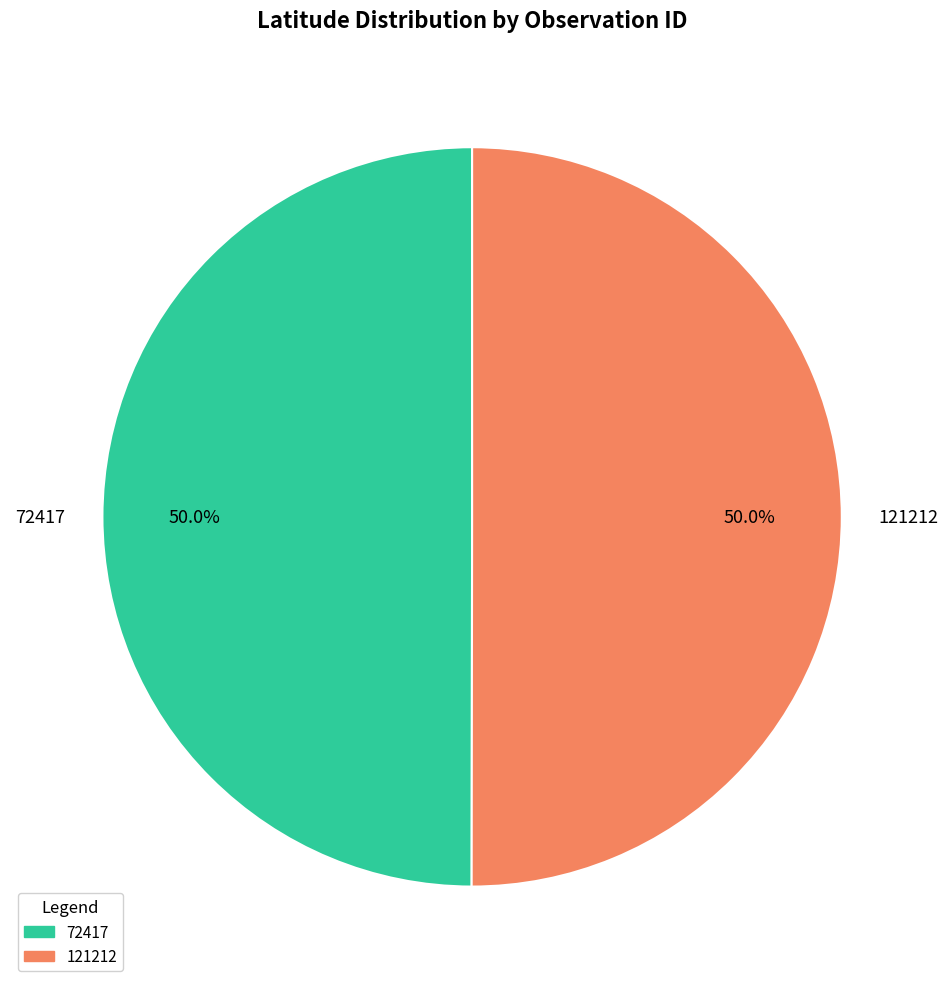

Combined, do 72417 and 121212 account for over 50%?

Yes